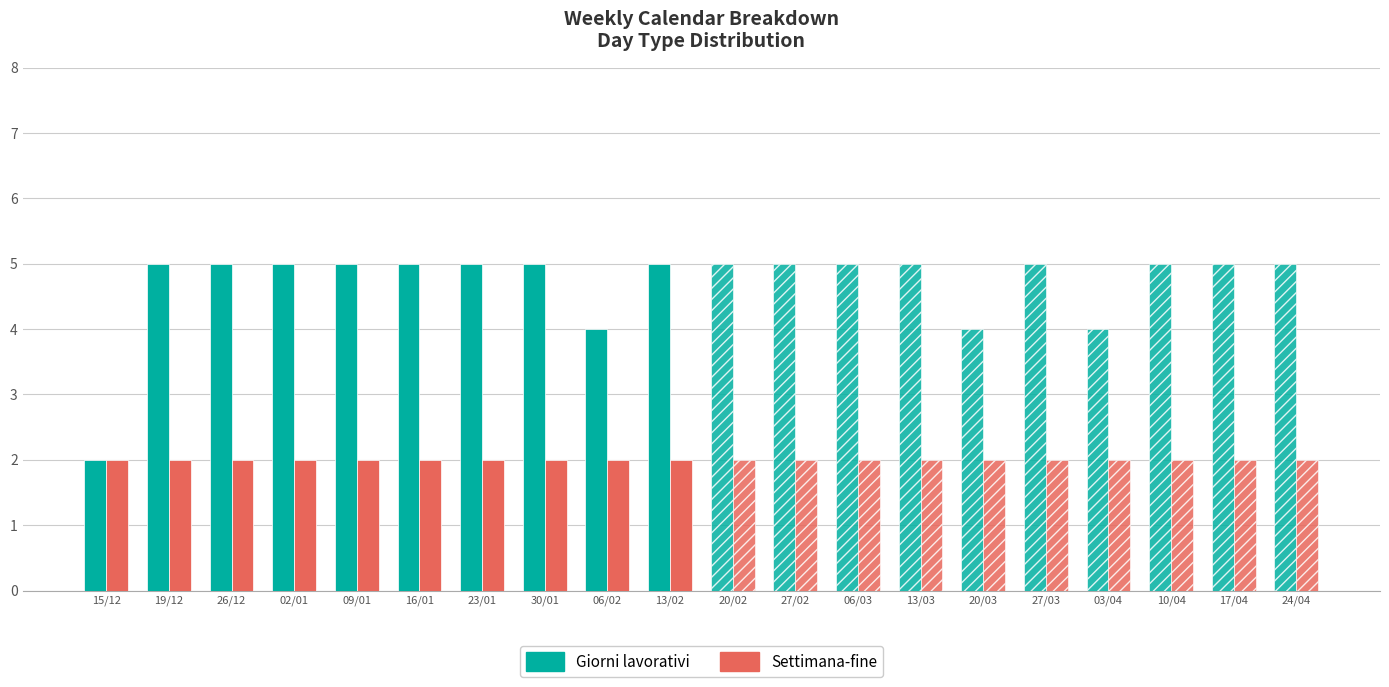

What position from the left is 30/01?

8